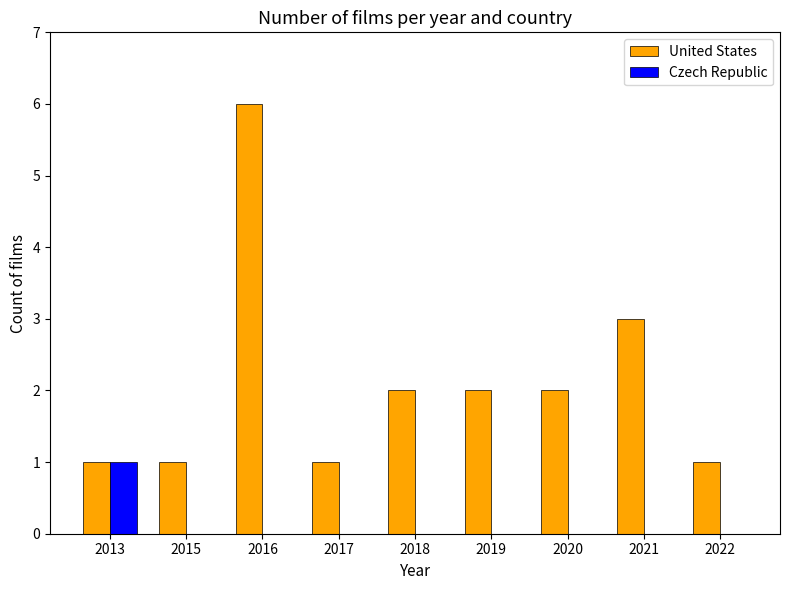

How many data points does each series have?

9